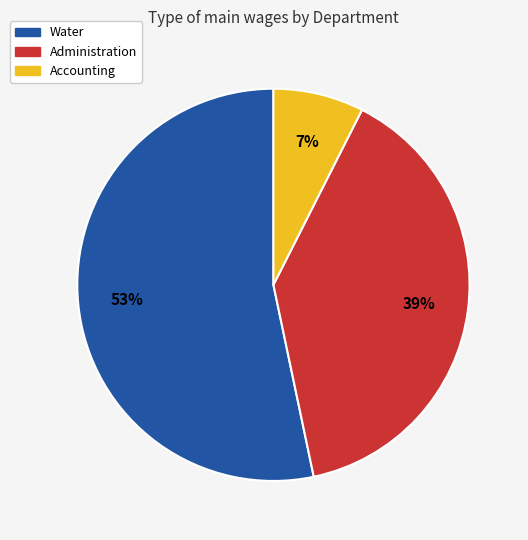

What is the smallest slice in the pie chart?

Accounting